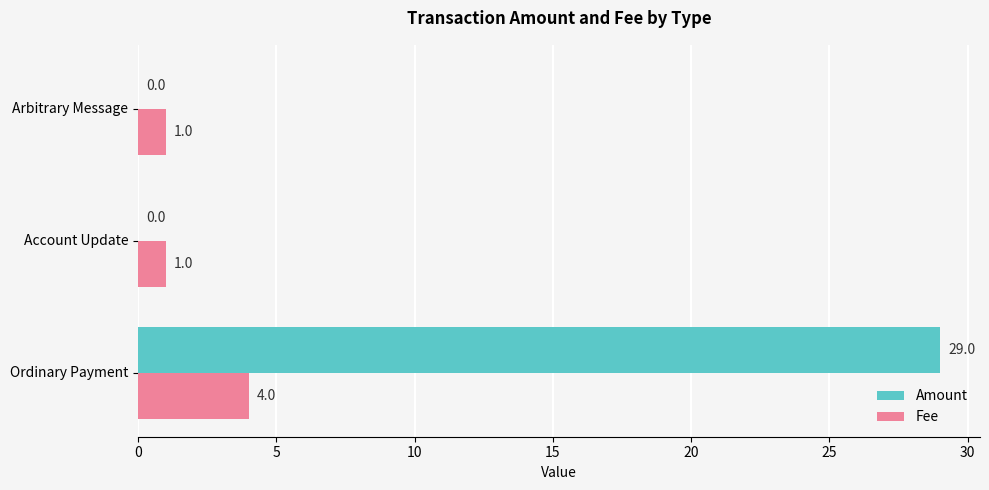

What is the maximum value shown in the chart?

29